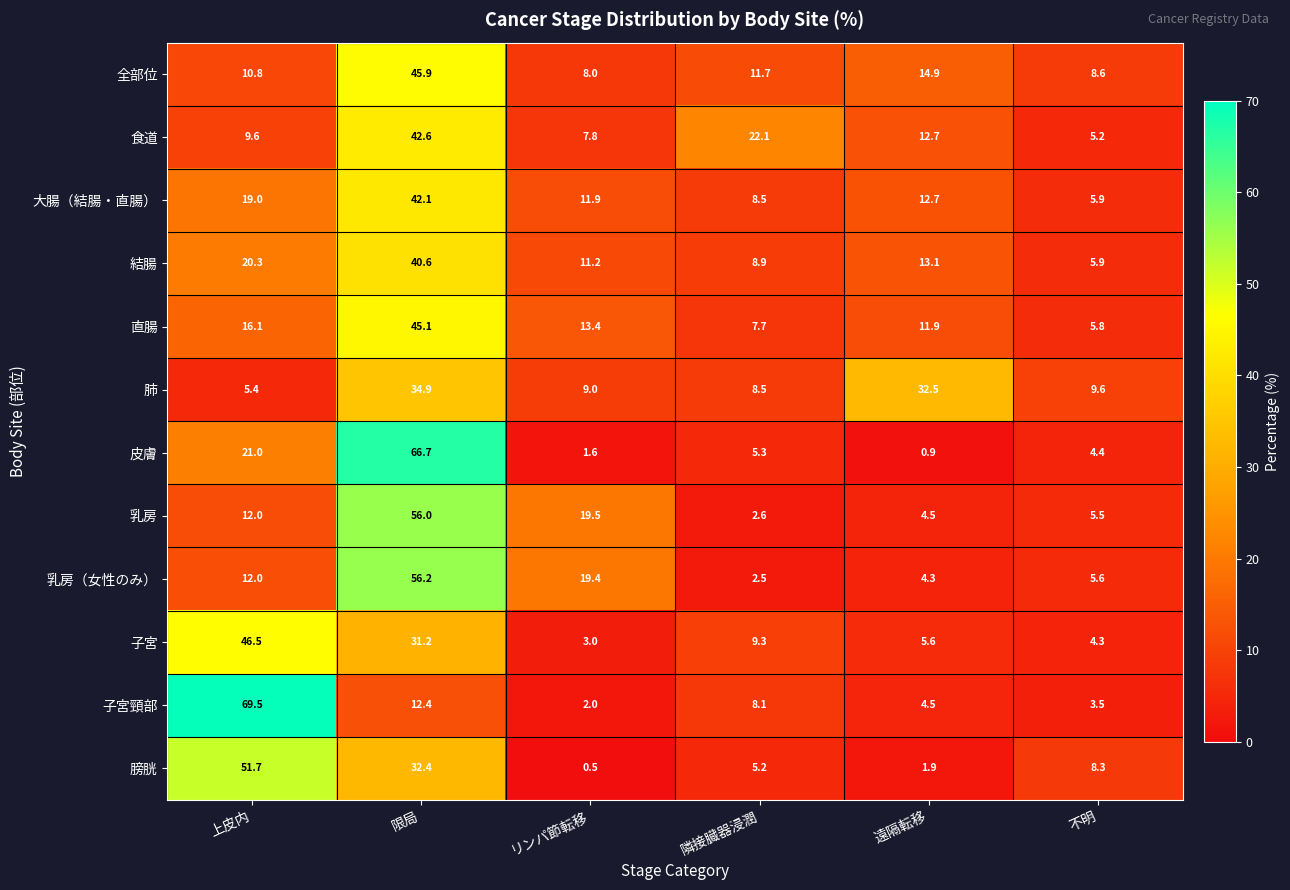

Rank the categories by 皮膚 value from highest to lowest.

限局, 上皮内, 隣接臓器浸潤, 不明, リンパ節転移, 遠隔転移